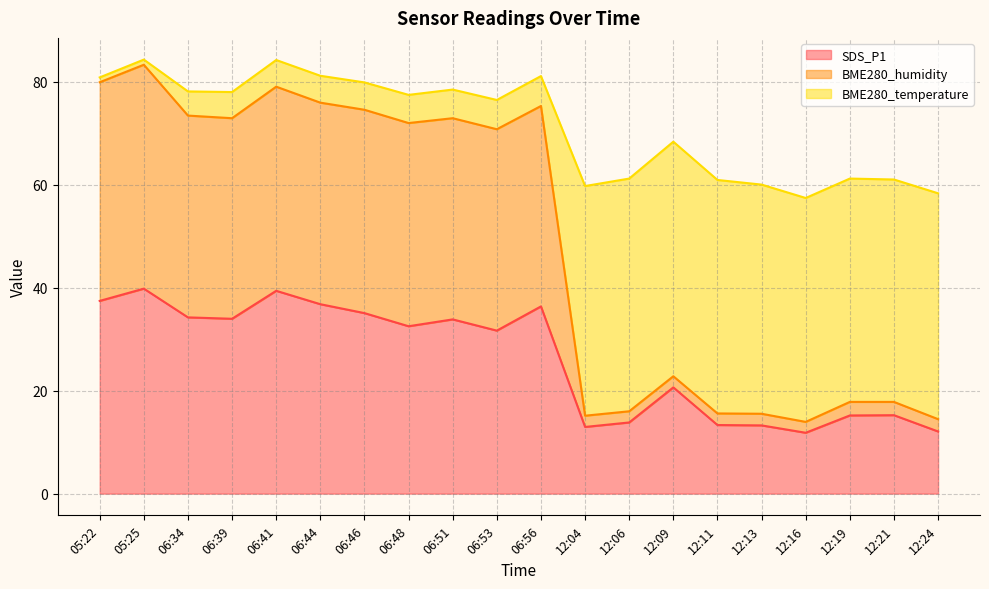

What is the total value across all series at 06:56?

81.1